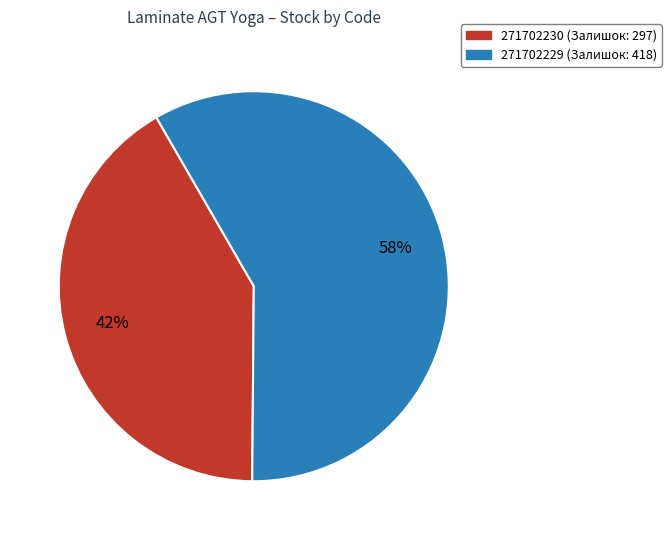

Count the number of slices in the pie.

2